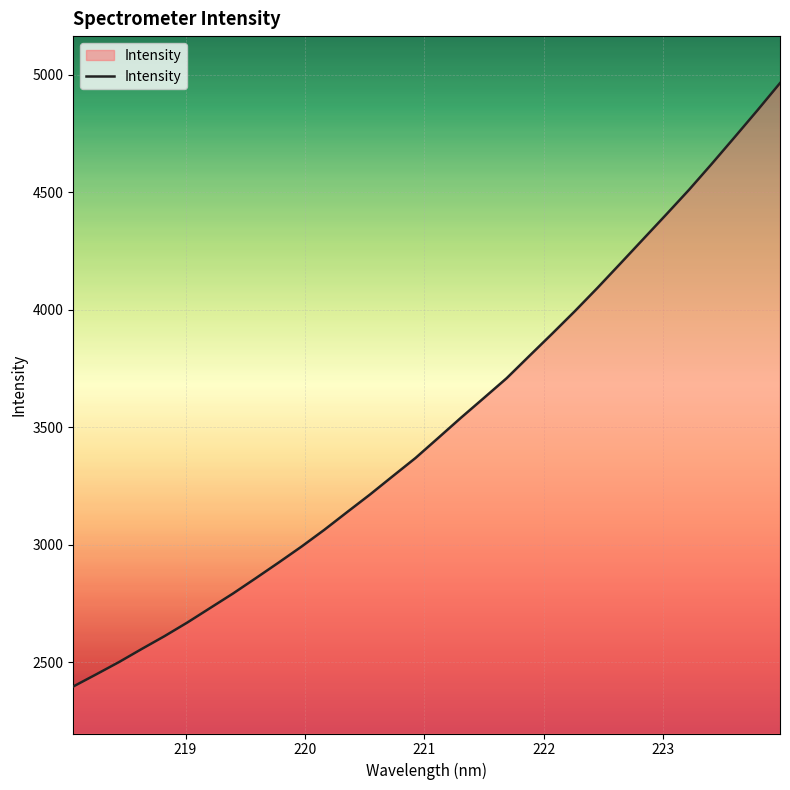

How many lines are shown in the chart?

1